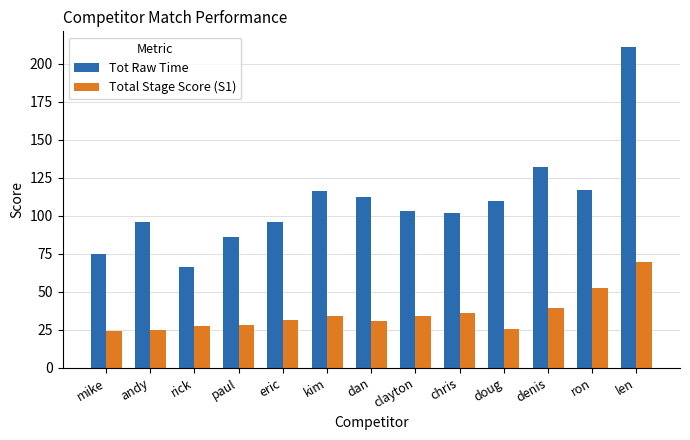

What is the difference between the highest and lowest values at ron?

64.7